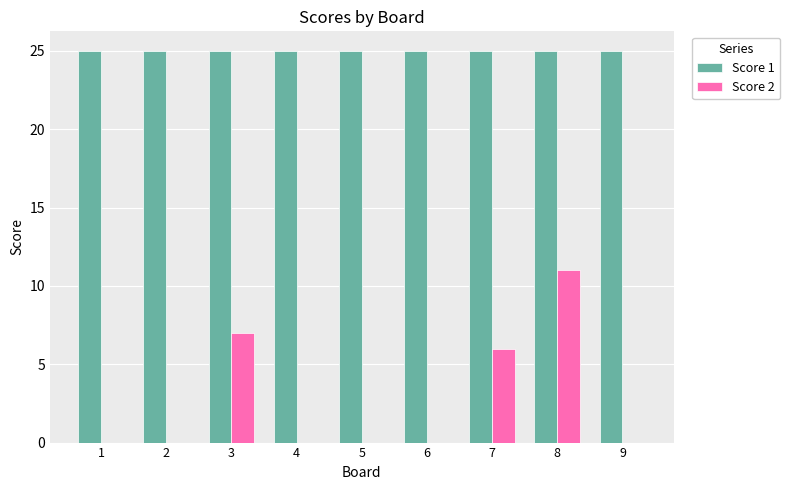

What is the sum of all Score 2 values?

24